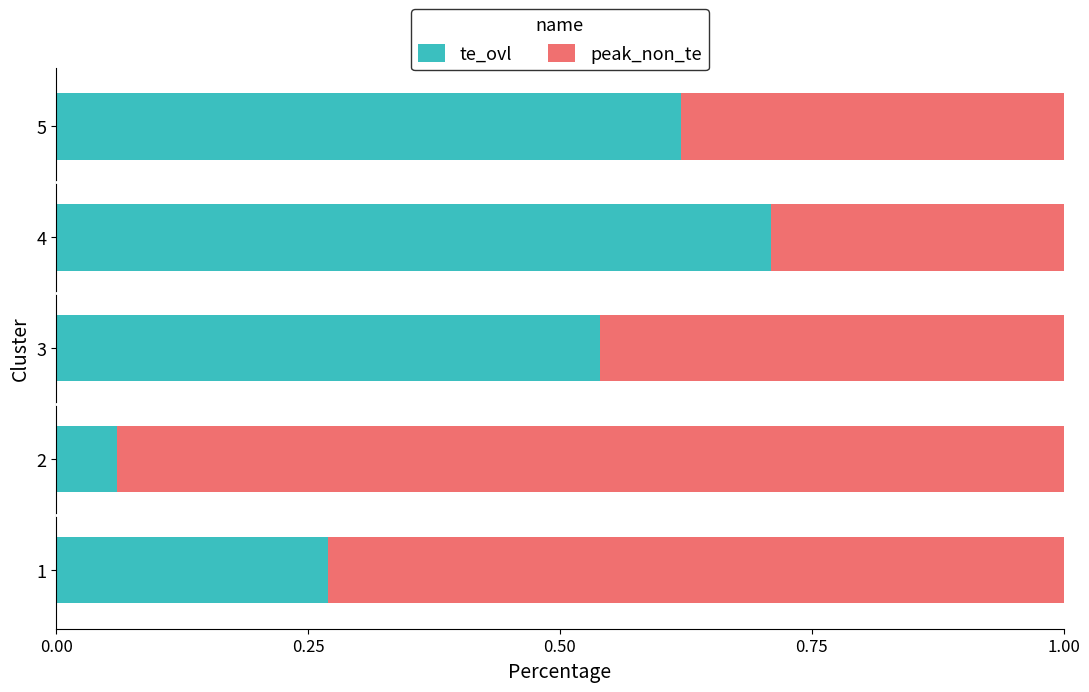

What are all the series names shown in the legend?

te_ovl, peak_non_te